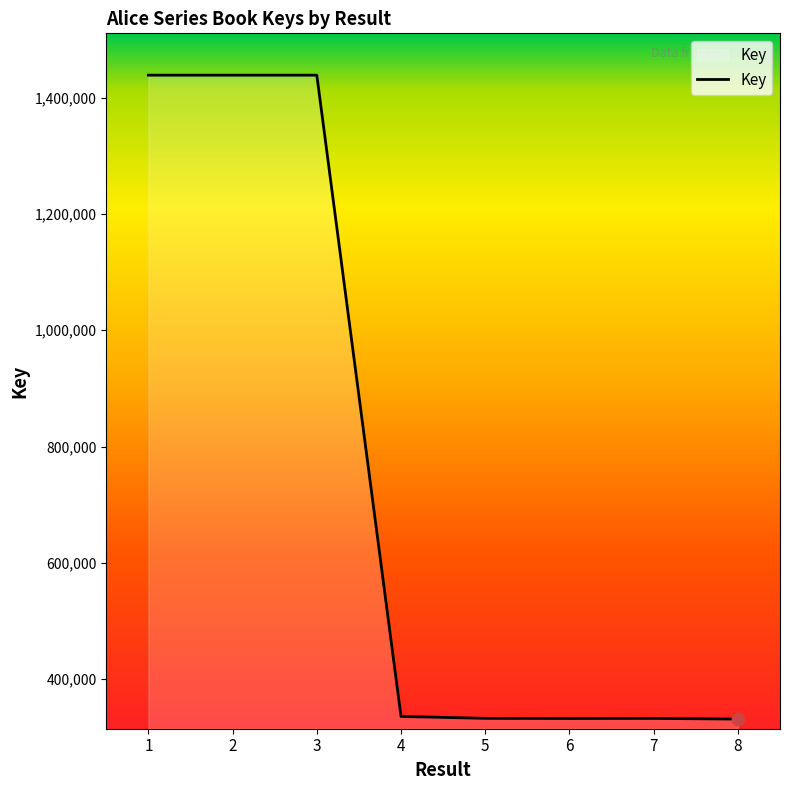

What is the ratio of the value at 5 to the value at 2?

0.2